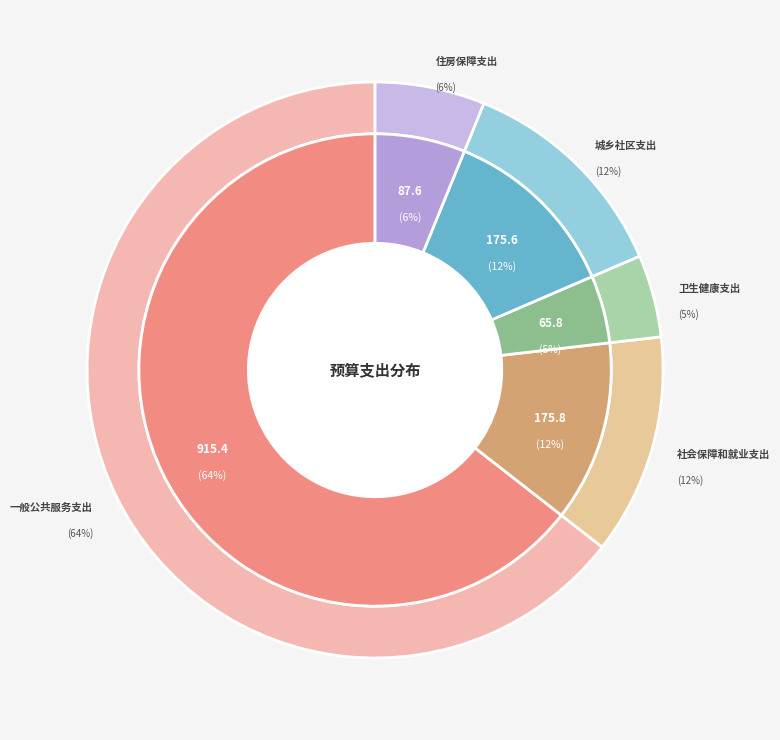

Is there a majority slice in this chart?

Yes